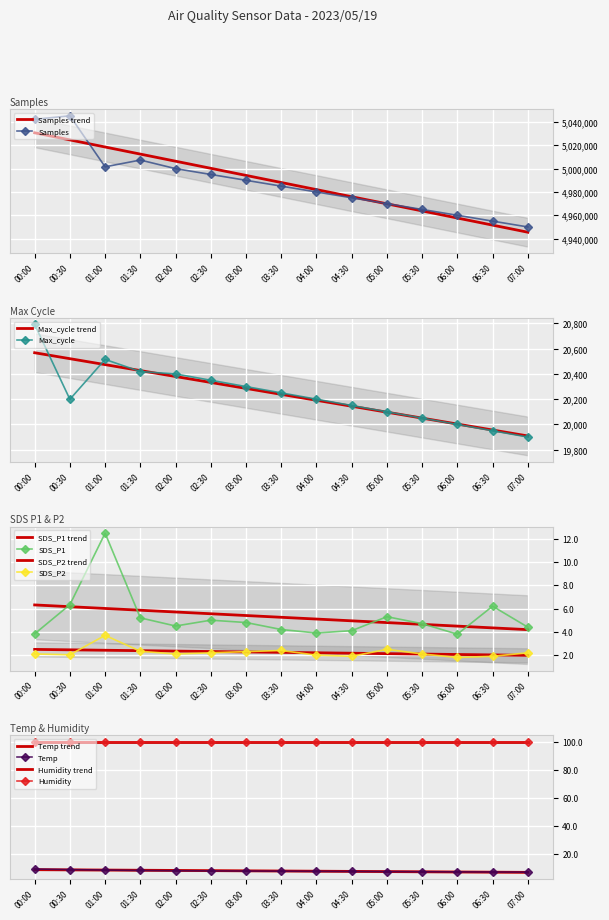

What is the minimum value for Samples?

4950000.0